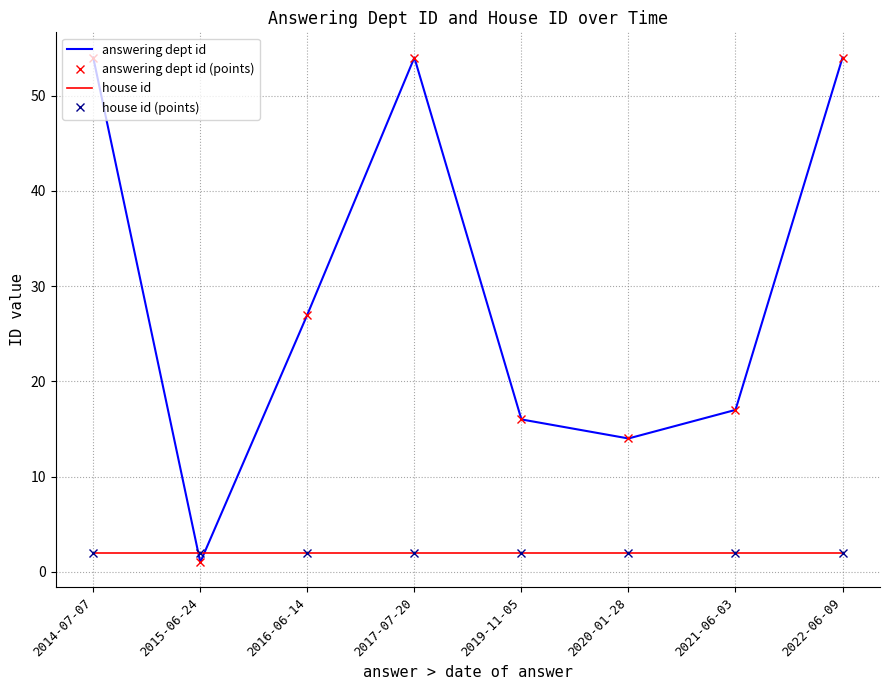

What position from the left is 2020-01-28?

6